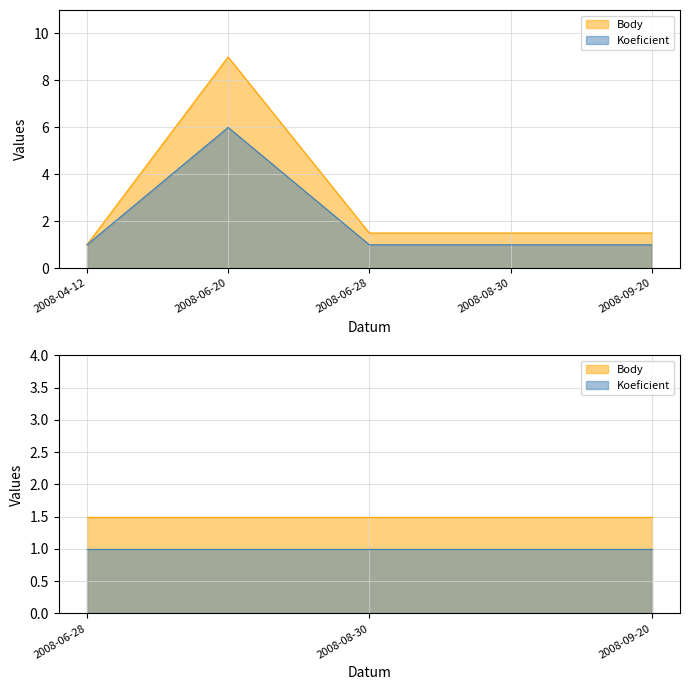

Which category has the highest value in the Body series?

2008-06-20